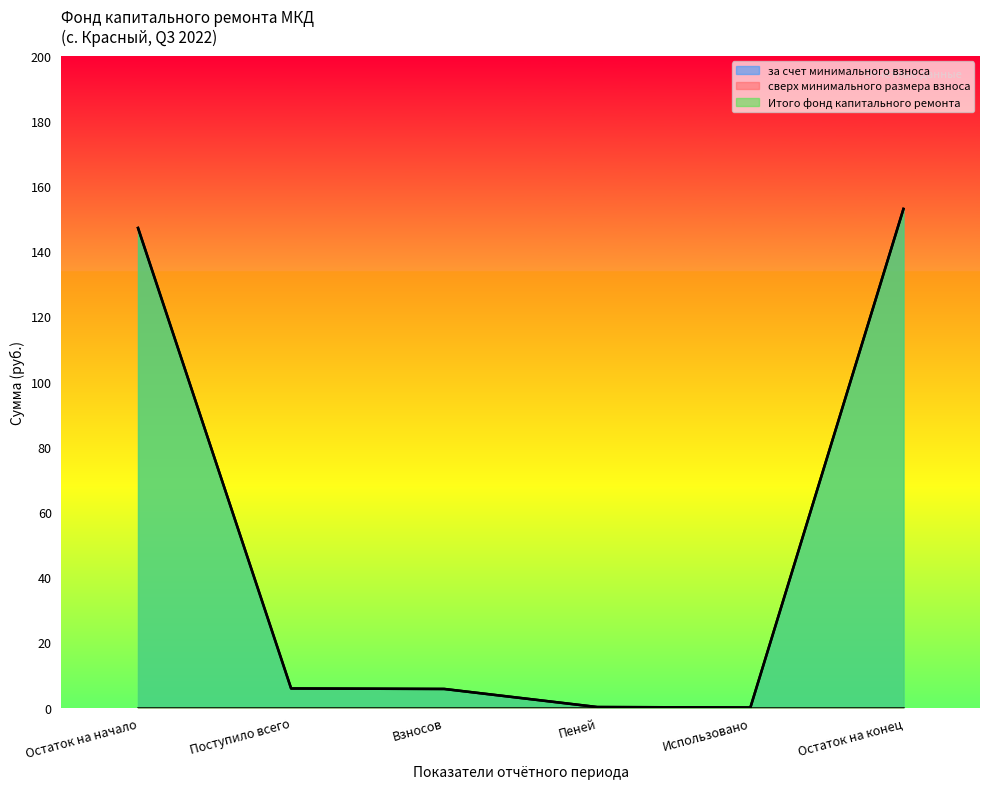

What is the highest value of the за счет минимального взноса series?

153.0